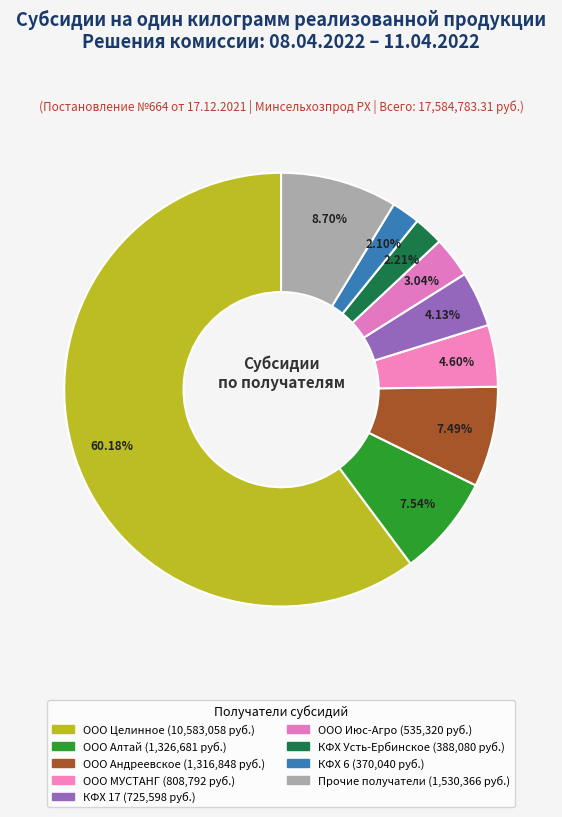

Count the number of slices in the pie.

9